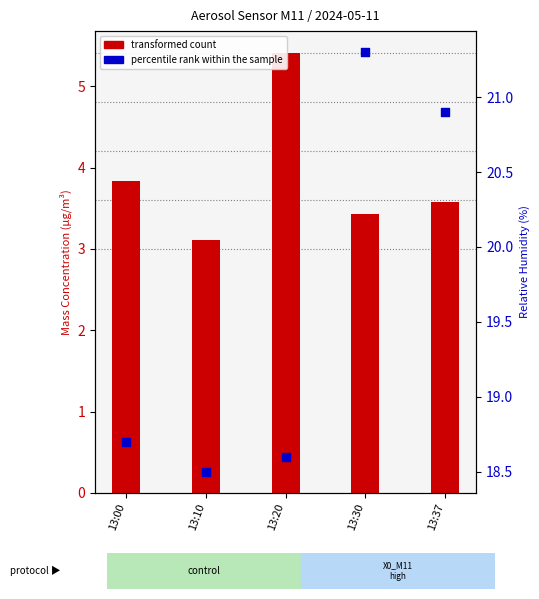

Which series has the widest spread of Y values?

U1_M11 (RH%)